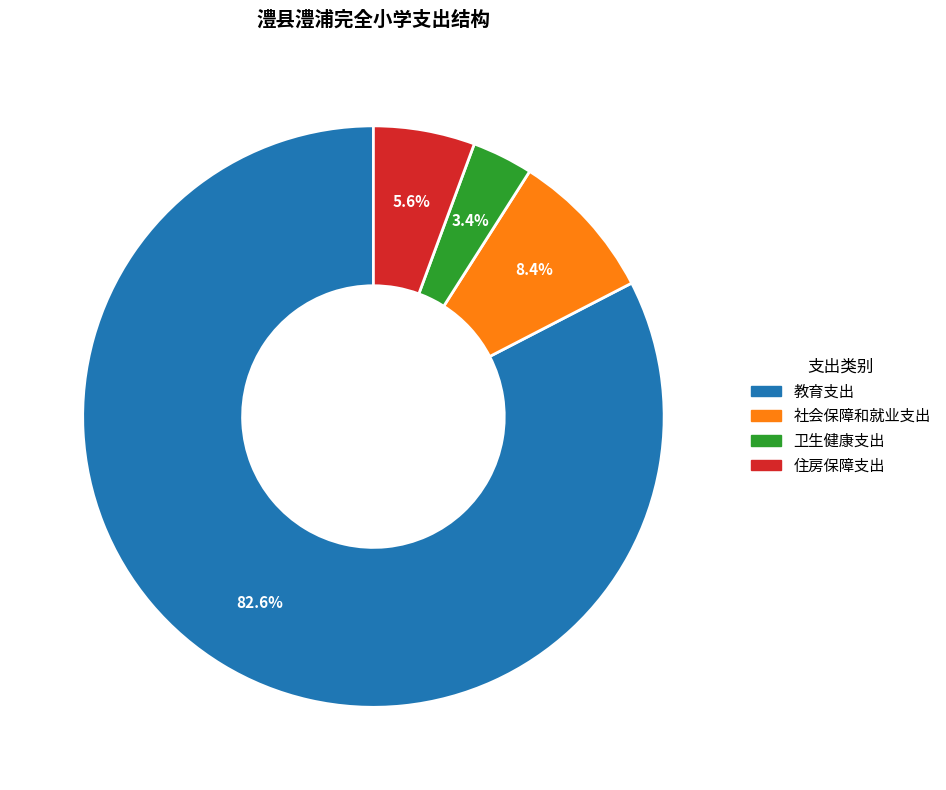

Rank the categories by value from lowest to highest.

卫生健康支出, 住房保障支出, 社会保障和就业支出, 教育支出